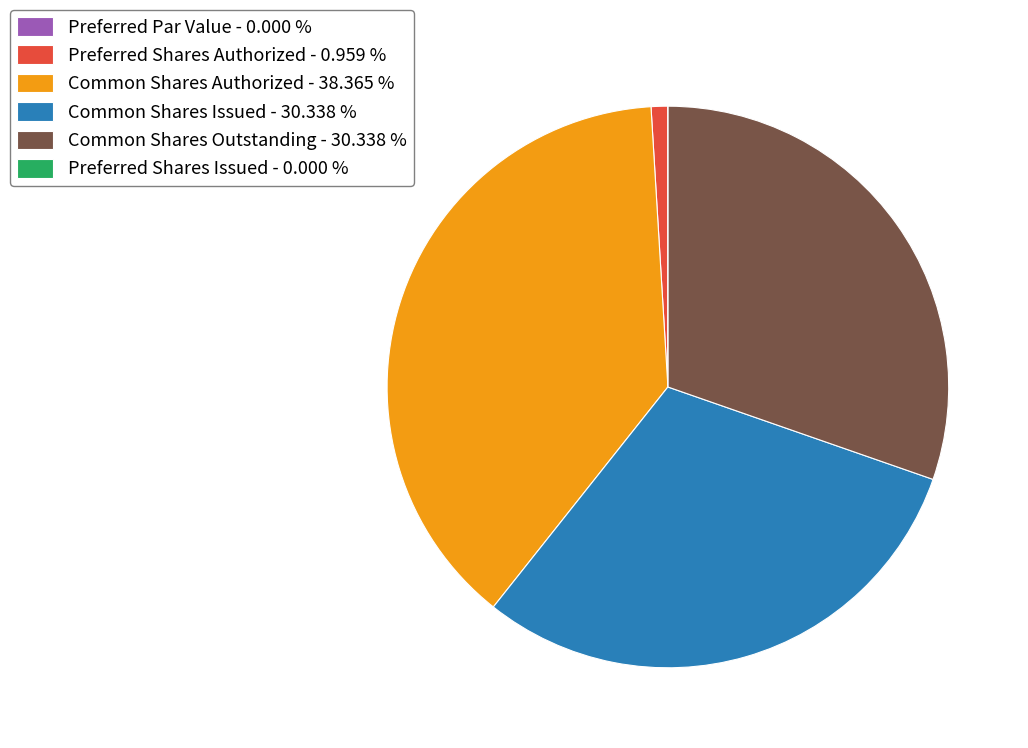

Which has a higher value, Preferred Shares Authorized - 0.959 % or Common Shares Authorized - 38.365 %?

Common Shares Authorized - 38.365 %